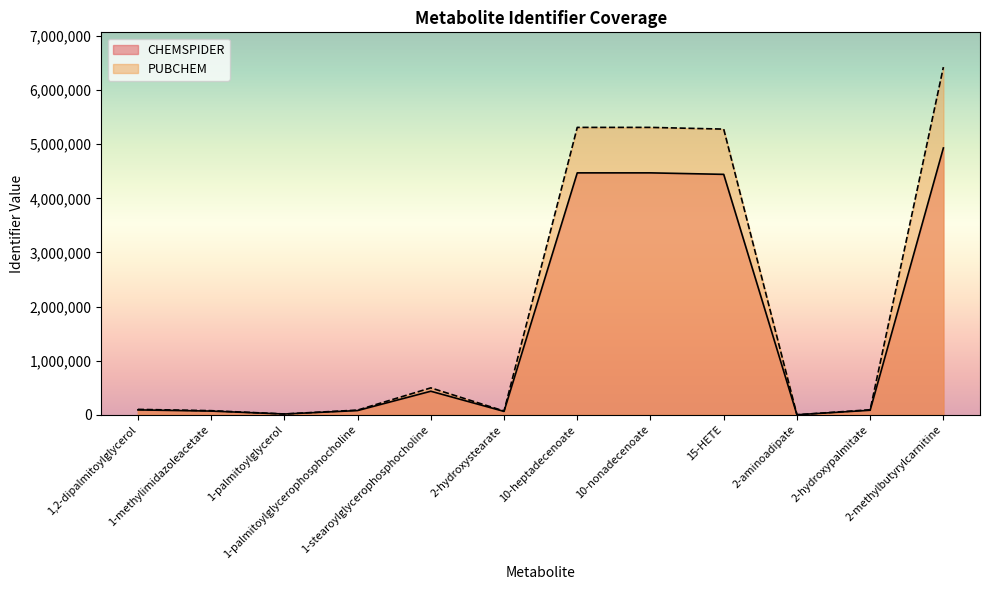

At 2-hydroxypalmitate, list the series in order from smallest to largest.

CHEMSPIDER, PUBCHEM